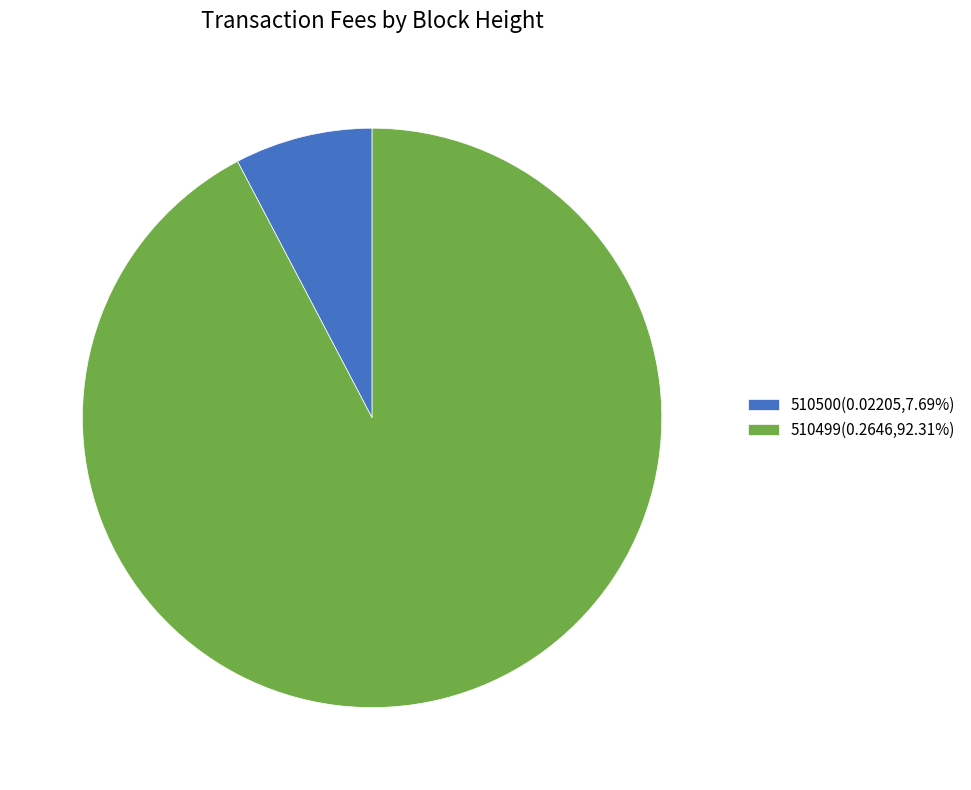

Is the sum of 510500(0.02205,7.69%) and 510499(0.2646,92.31%) greater than half?

Yes